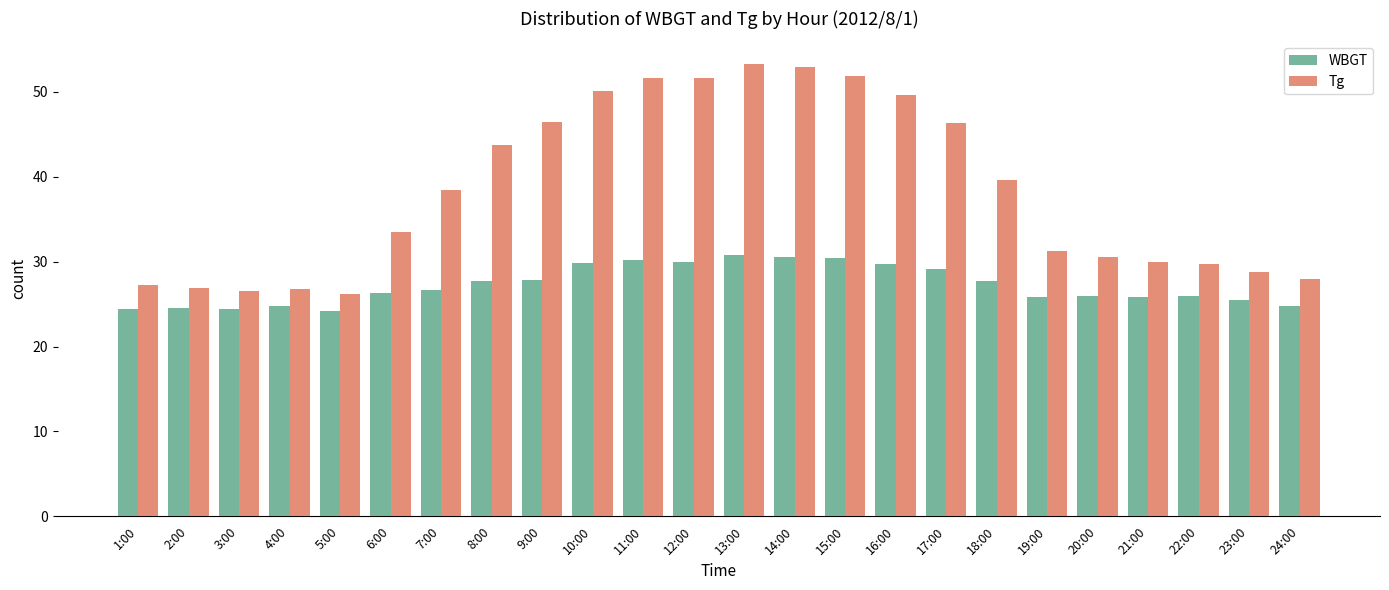

What is the difference between the Tg values at 7:00 and 11:00?

13.2